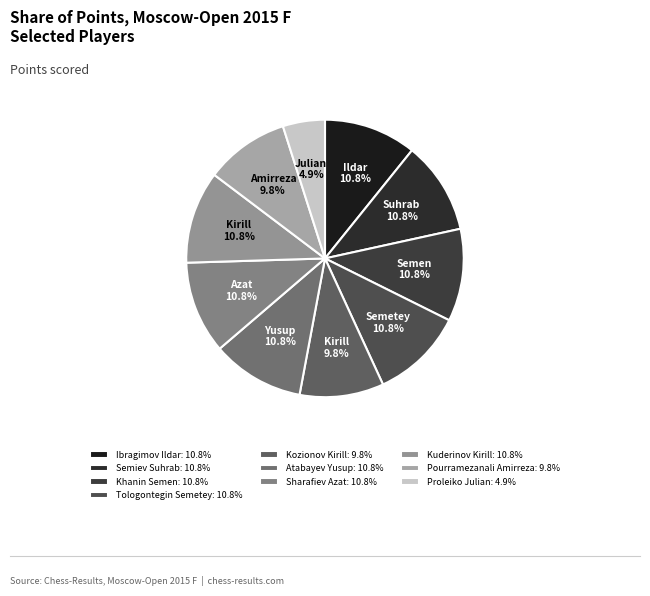

Is Khanin Semen the majority of the pie?

No